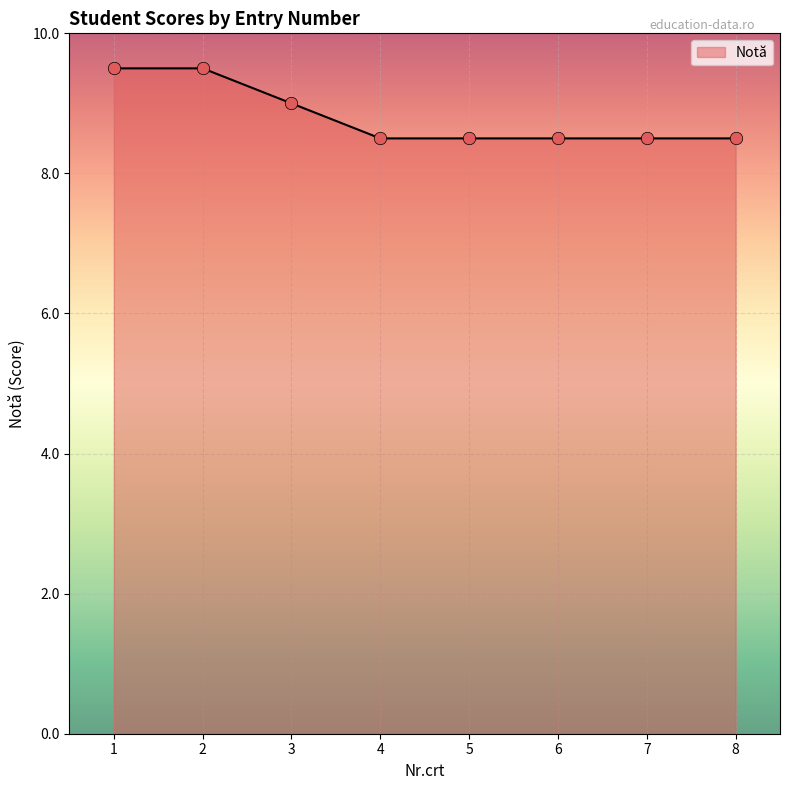

What is the change in value from 3 to 4?

-0.5